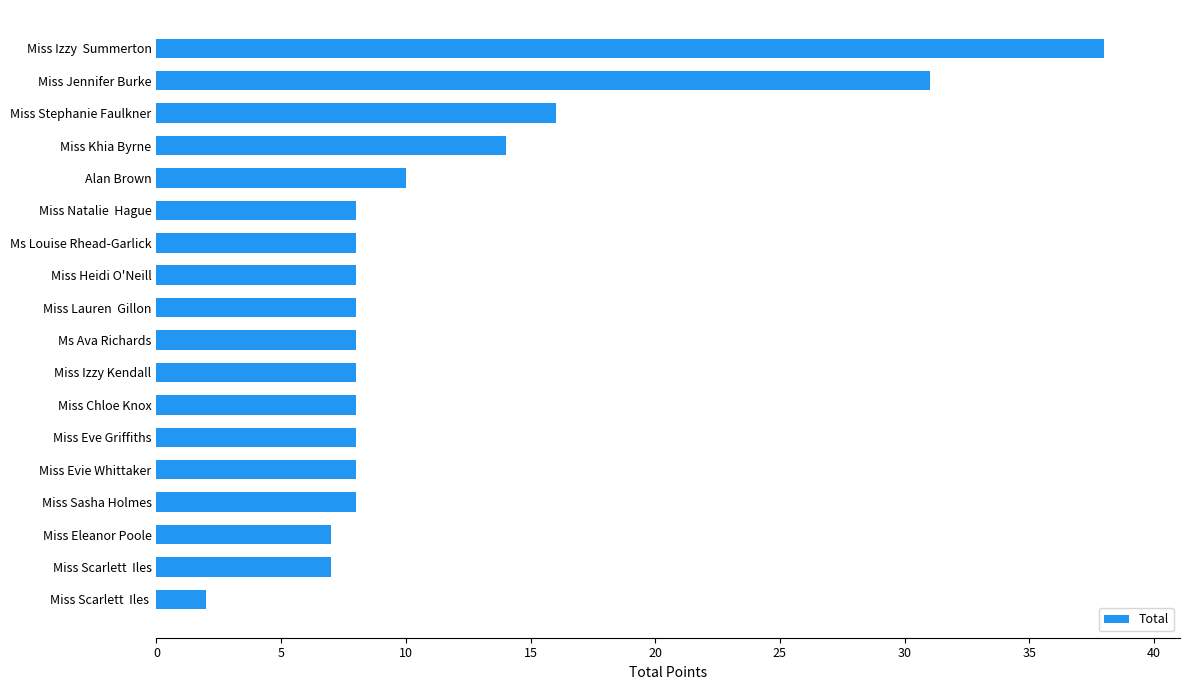

Reading top to bottom, extract all data points from this chart.

38	31	16	14	10	8	8	8	8	8	8	8	8	8	8	7	7	2